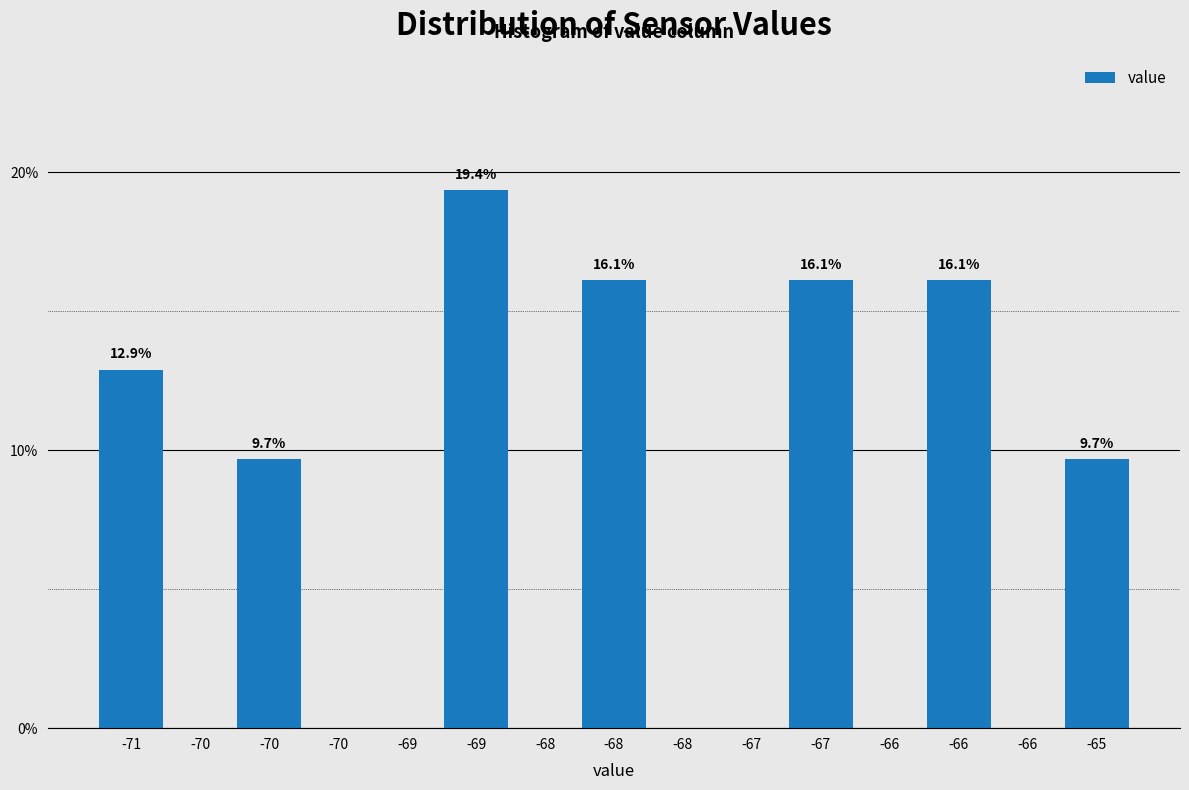

Count the number of data series in this chart.

1